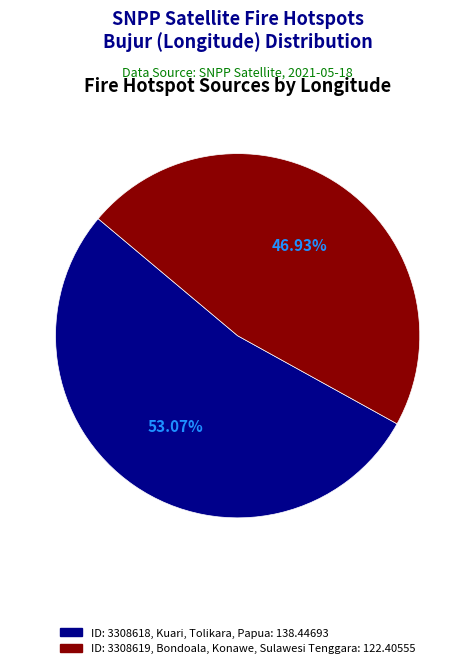

Rank the categories by value from highest to lowest.

ID: 3308618, Kuari, Tolikara, Papua: 138.44693, ID: 3308619, Bondoala, Konawe, Sulawesi Tenggara: 122.40555